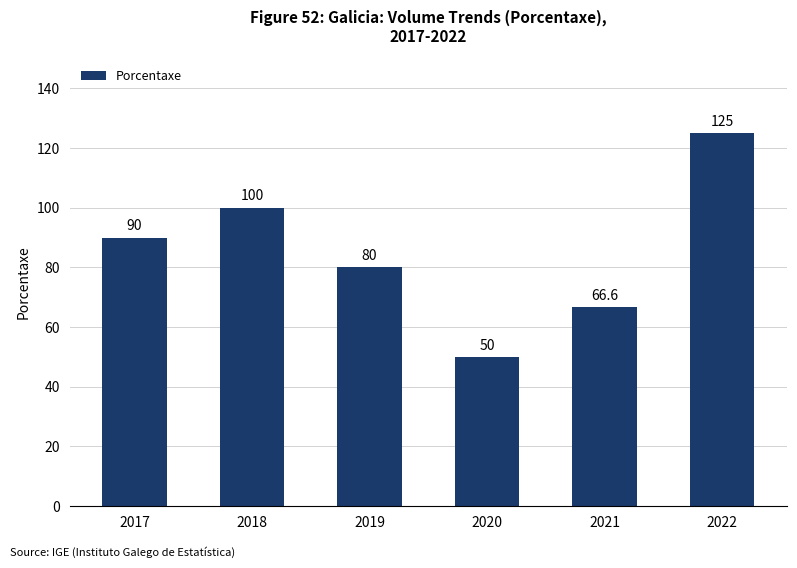

Is it true that the value at 2021 is 66.6?

True